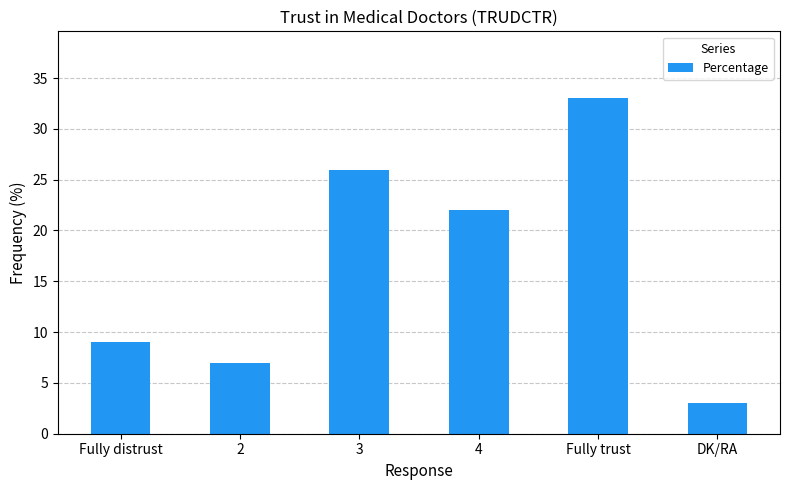

At which category does the chart reach its minimum across all series?

DK/RA